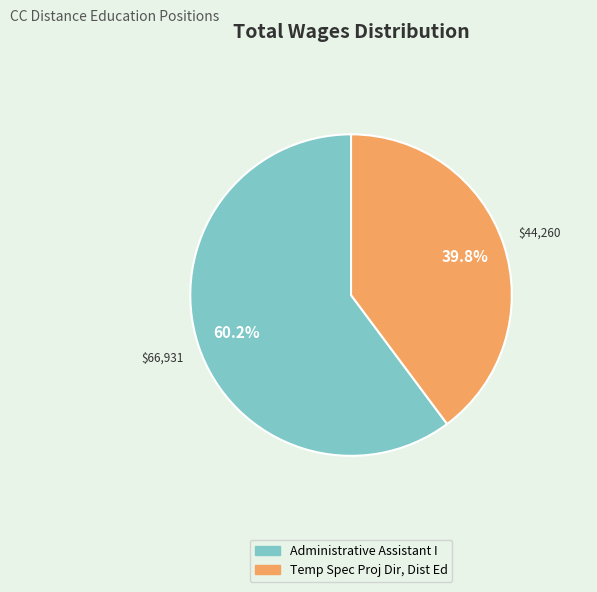

To the nearest percent, what percentage of the pie is Temp Spec Proj Dir, Dist Ed?

40%